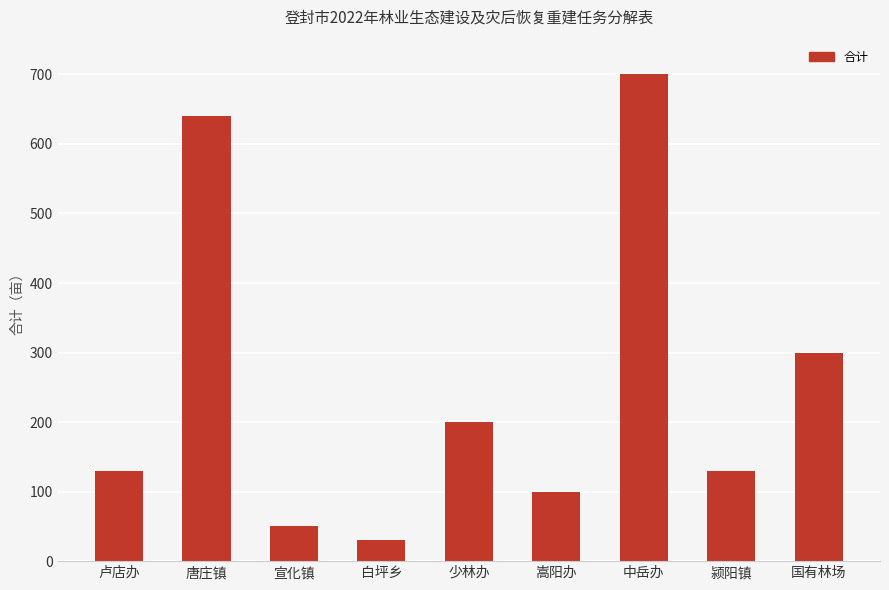

What is the greatest value displayed?

700